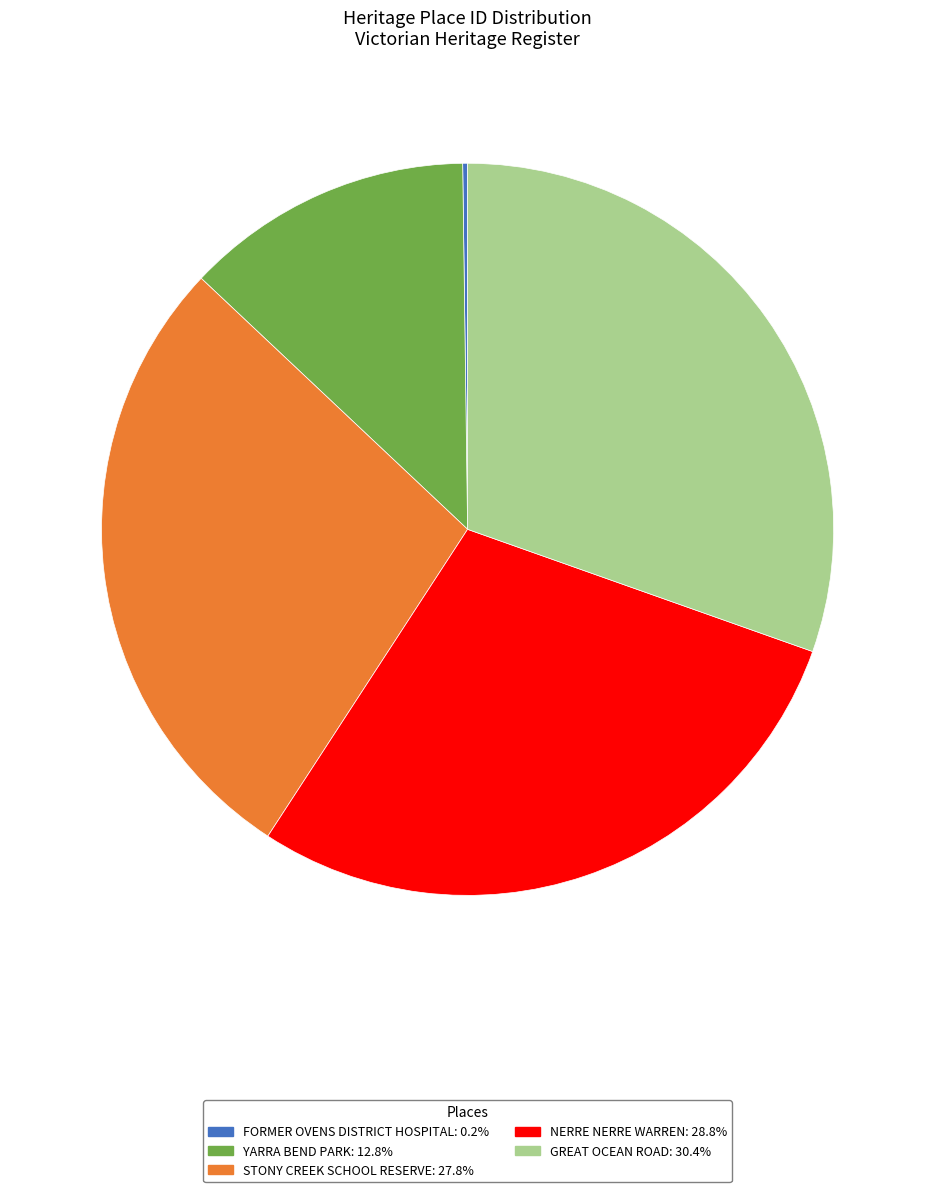

Is it true that STONY CREEK SCHOOL RESERVE is 33% of the pie?

False